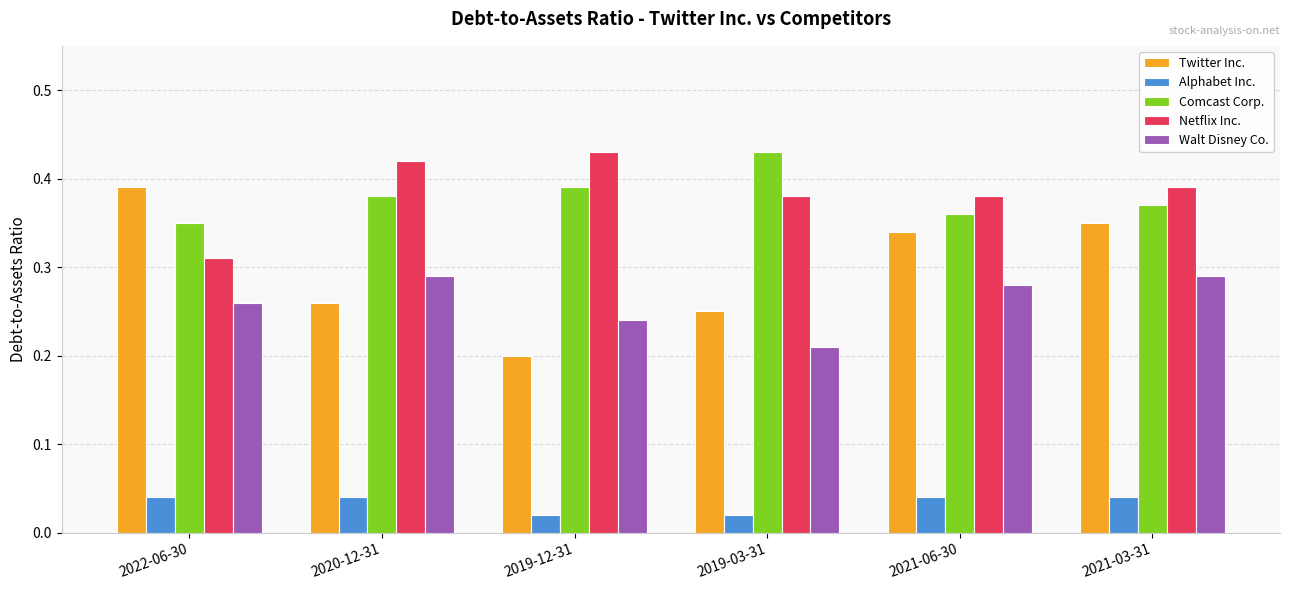

Which series has the largest range (max minus min)?

Twitter Inc.